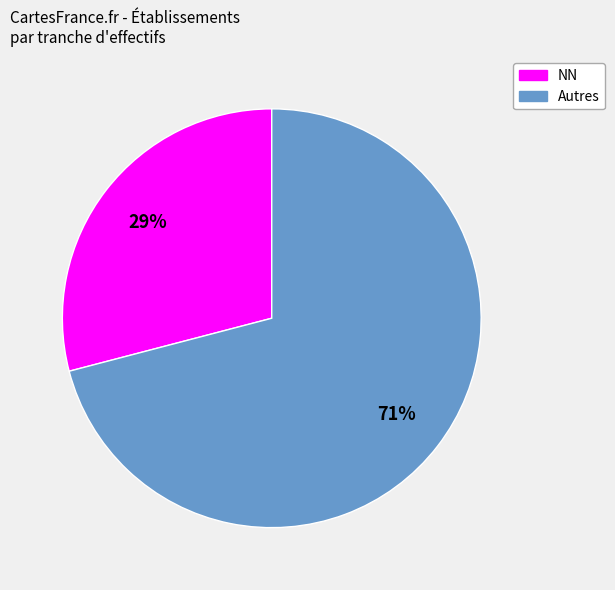

To the nearest percent, what is the difference between the largest and smallest slice percentages?

42%